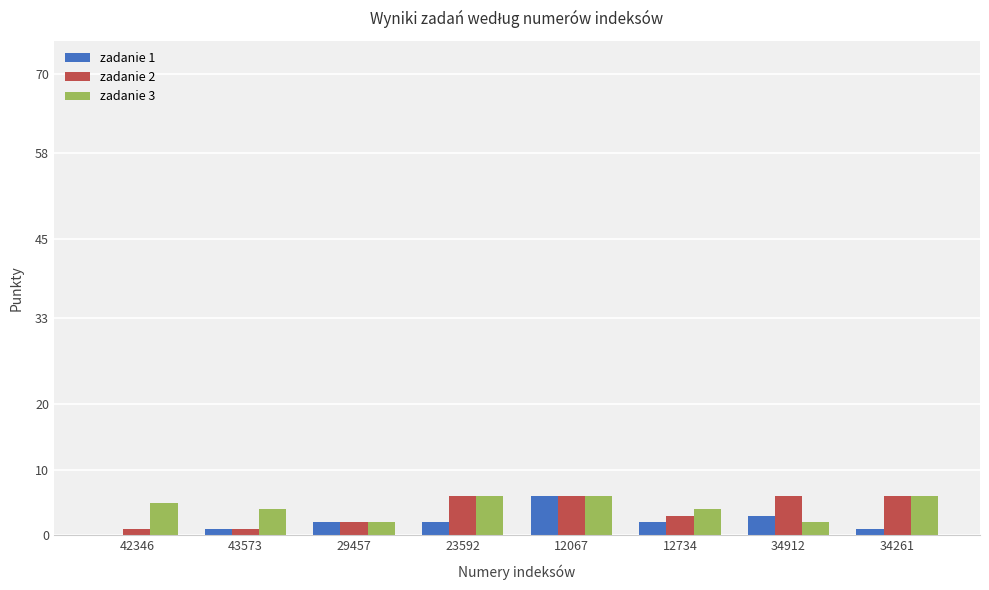

Is the value of zadanie 2 at 34912 greater than the value of zadanie 1 at 29457?

Yes